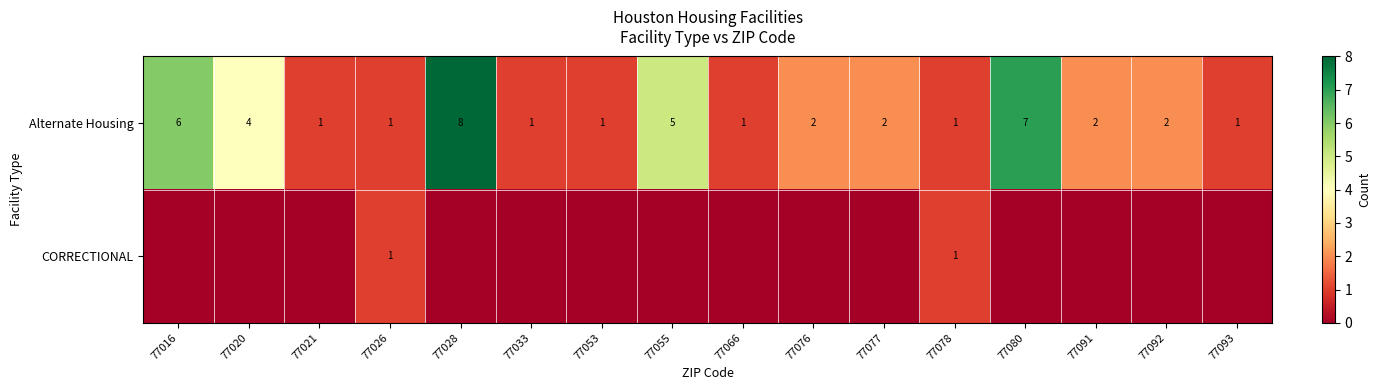

Which category has the lowest value across all series?

77016